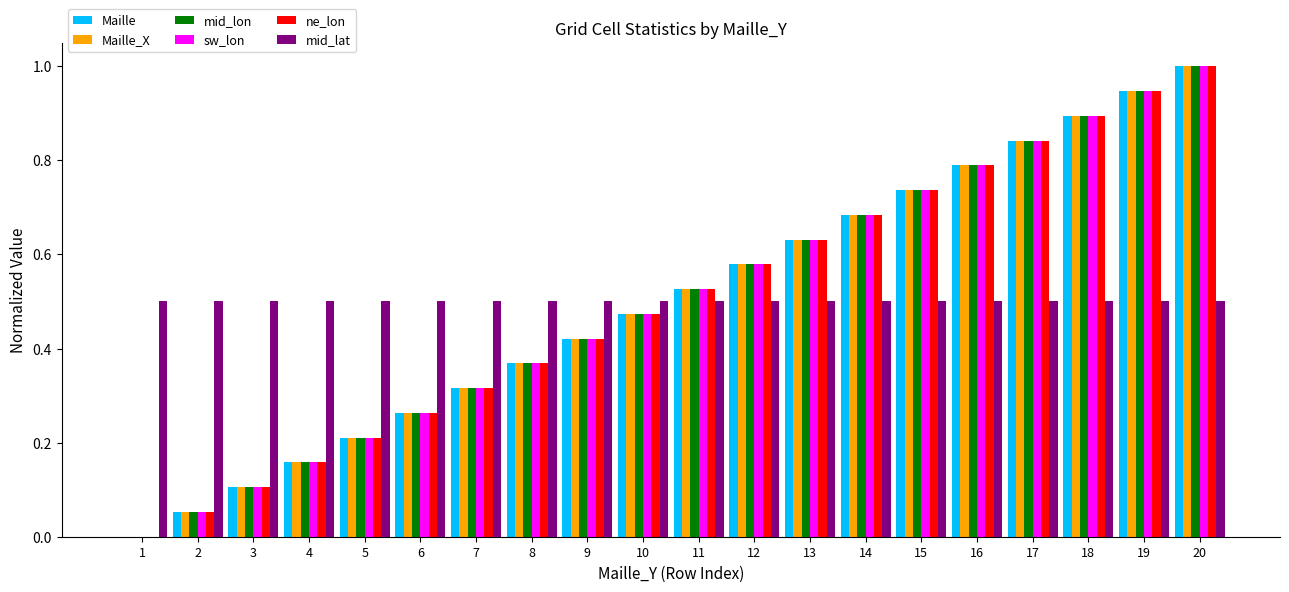

The value of ne_lon at 11 is 0.5. True or false?

True